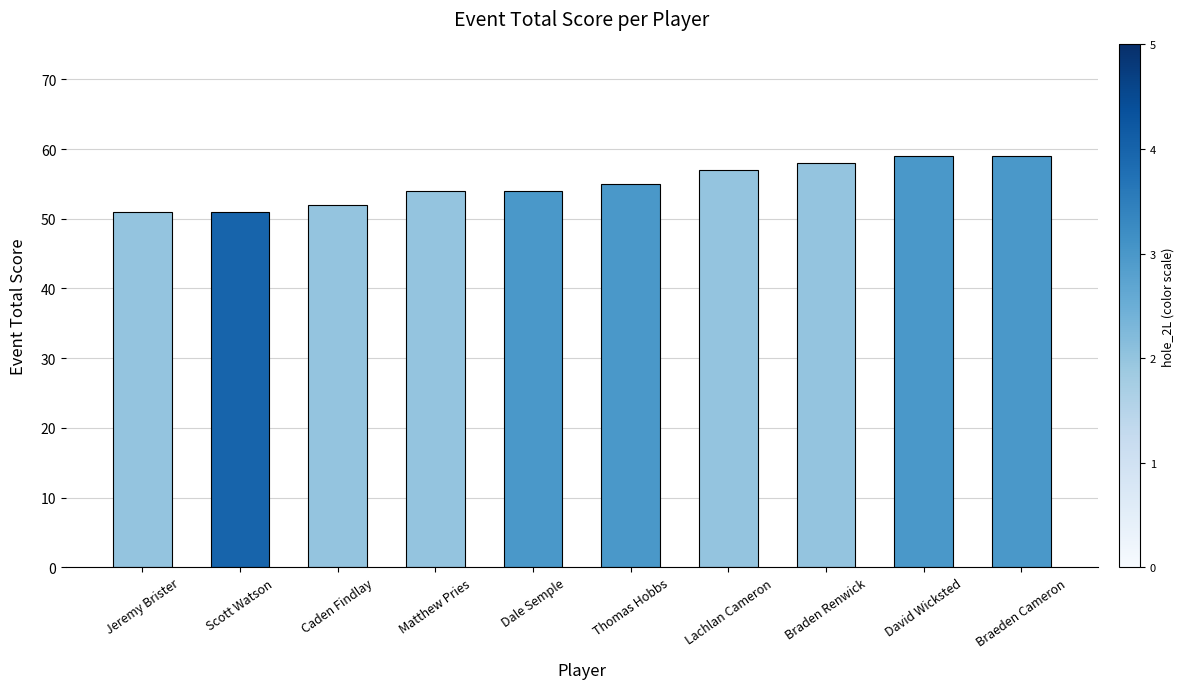

The chart shows a value of 51 at Jeremy Brister. True or false?

True